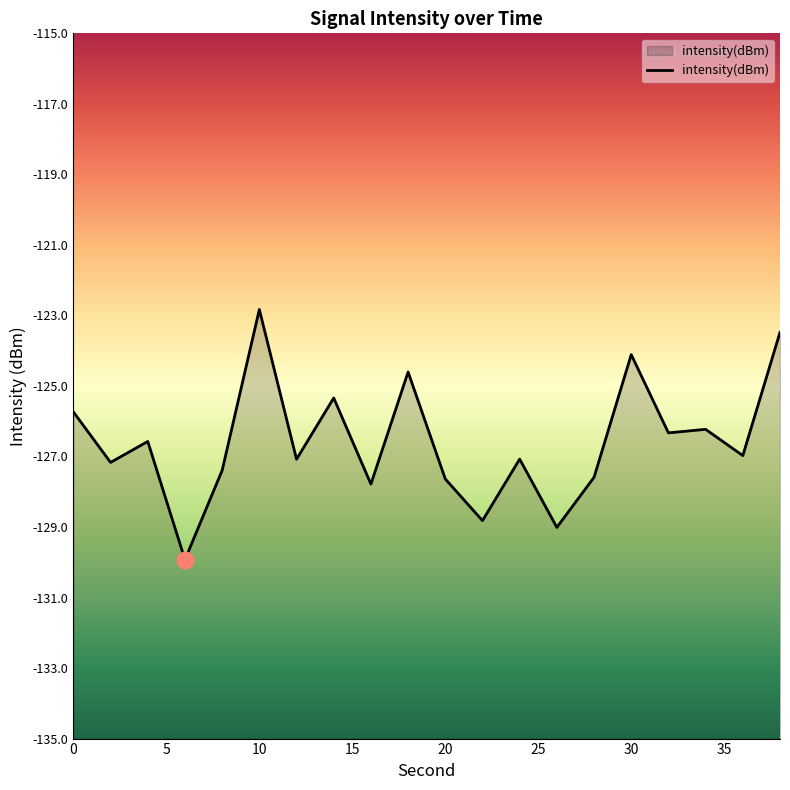

What is the change in value from 16 to 24?

+0.7